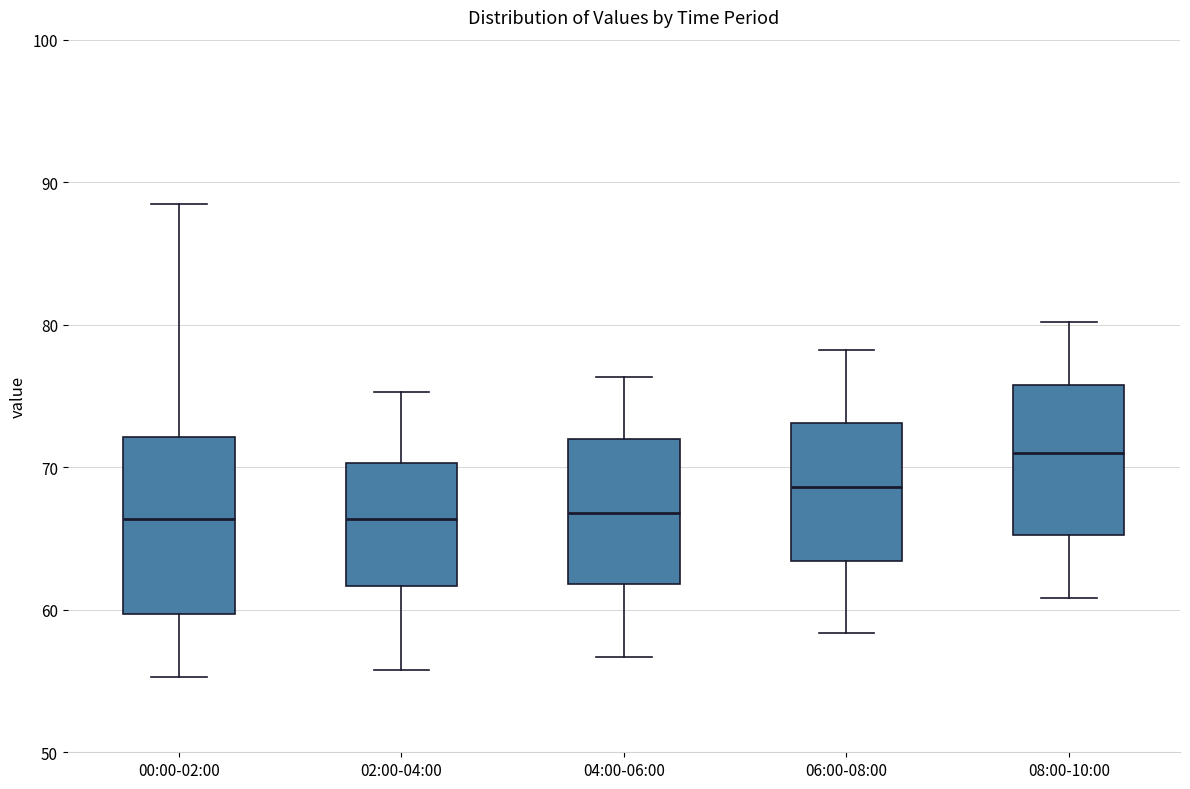

Reading left to right, transcribe this box plot: for each box, give where its median line is, the range the box spans, and where its two whiskers end, as read against the y-axis. The values are not printed on the chart, so give them approximately, as read against the axis.

00:00-02:00: median 66, box 60 to 72, whiskers 55 to 89
02:00-04:00: median 66, box 62 to 70, whiskers 56 to 75
04:00-06:00: median 67, box 62 to 72, whiskers 57 to 76
06:00-08:00: median 69, box 63 to 73, whiskers 58 to 78
08:00-10:00: median 71, box 65 to 76, whiskers 61 to 80